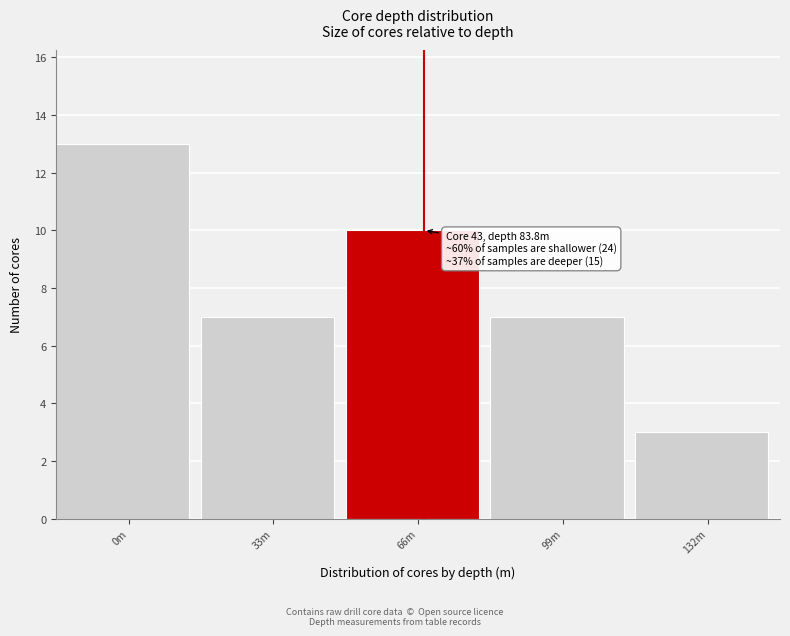

Reading left to right, what are all the values shown in this chart?

13	7	10	7	3